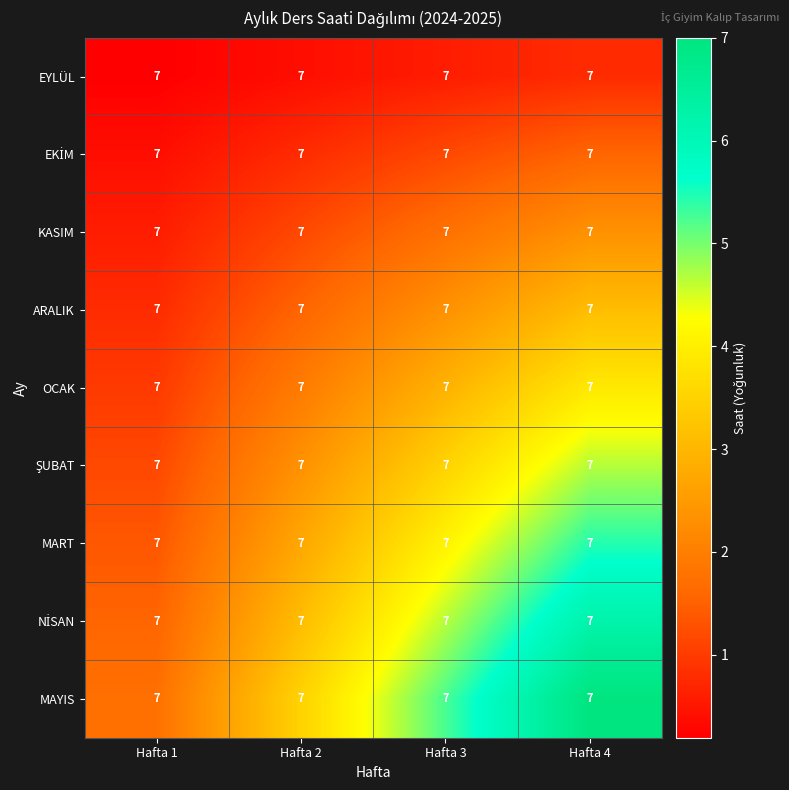

At which label does MAYIS reach its minimum?

Hafta 1